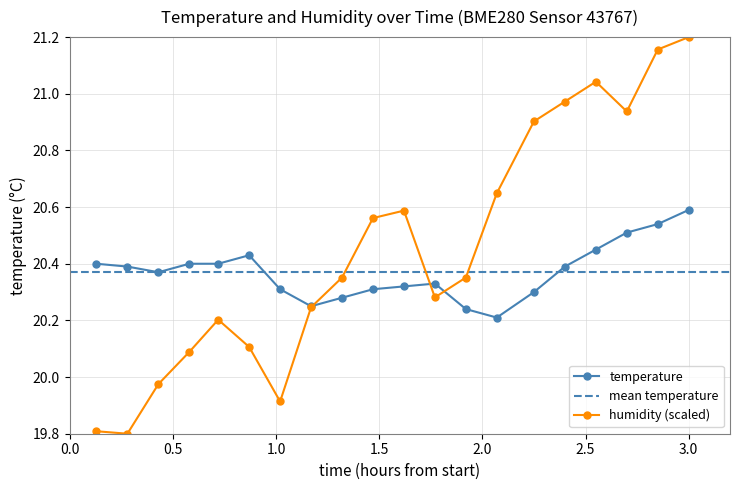

What is the value of the humidity (scaled) point at the 6th from the left?

20.1